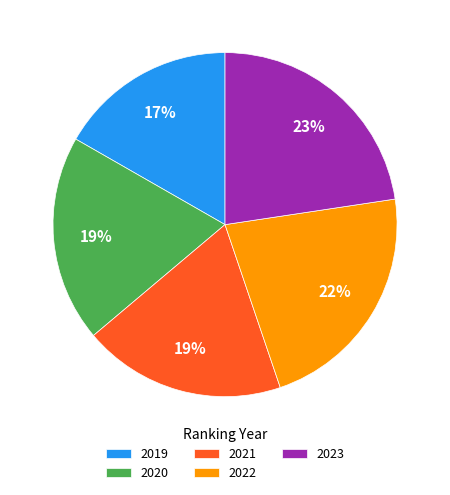

To the nearest percent, what is the difference between the largest and smallest slice percentages?

6%